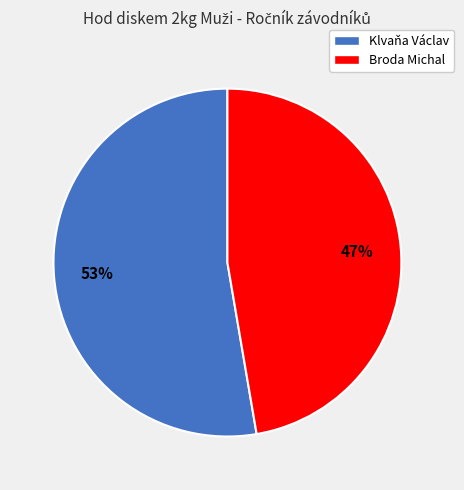

Do Klvaňa Václav and Broda Michal together represent more than half of the pie?

Yes